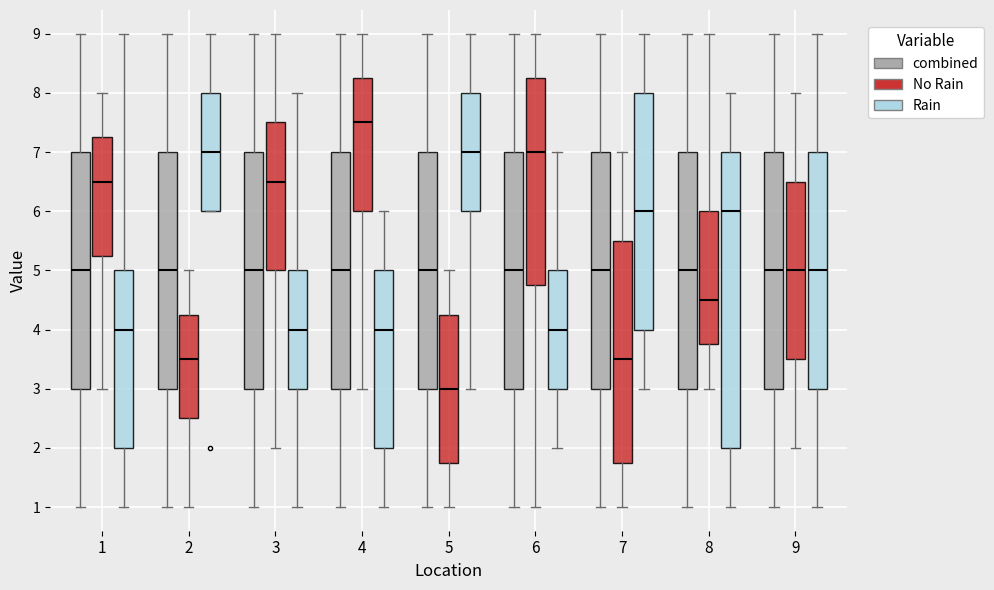

Reading left to right, read every box against the y-axis: the position of its median line, the range the box covers, and the ends of its whiskers. The values are not printed on the chart, so give them approximately, as read against the axis.

1 (combined): median 5.0, box 3.0 to 7.0, whiskers 1.0 to 9.0
1 (No Rain): median 6.5, box 5.3 to 7.3, whiskers 3.0 to 8.0
1 (Rain): median 4.0, box 2.0 to 5.0, whiskers 1.0 to 9.0
2 (combined): median 5.0, box 3.0 to 7.0, whiskers 1.0 to 9.0
2 (No Rain): median 3.5, box 2.5 to 4.3, whiskers 1.0 to 5.0
2 (Rain): median 7.0, box 6.0 to 8.0, whiskers 6.0 to 9.0
3 (combined): median 5.0, box 3.0 to 7.0, whiskers 1.0 to 9.0
3 (No Rain): median 6.5, box 5.0 to 7.5, whiskers 2.0 to 9.0
3 (Rain): median 4.0, box 3.0 to 5.0, whiskers 1.0 to 8.0
4 (combined): median 5.0, box 3.0 to 7.0, whiskers 1.0 to 9.0
4 (No Rain): median 7.5, box 6.0 to 8.3, whiskers 3.0 to 9.0
4 (Rain): median 4.0, box 2.0 to 5.0, whiskers 1.0 to 6.0
5 (combined): median 5.0, box 3.0 to 7.0, whiskers 1.0 to 9.0
5 (No Rain): median 3.0, box 1.8 to 4.3, whiskers 1.0 to 5.0
5 (Rain): median 7.0, box 6.0 to 8.0, whiskers 3.0 to 9.0
6 (combined): median 5.0, box 3.0 to 7.0, whiskers 1.0 to 9.0
6 (No Rain): median 7.0, box 4.8 to 8.3, whiskers 1.0 to 9.0
6 (Rain): median 4.0, box 3.0 to 5.0, whiskers 2.0 to 7.0
7 (combined): median 5.0, box 3.0 to 7.0, whiskers 1.0 to 9.0
7 (No Rain): median 3.5, box 1.8 to 5.5, whiskers 1.0 to 7.0
7 (Rain): median 6.0, box 4.0 to 8.0, whiskers 3.0 to 9.0
8 (combined): median 5.0, box 3.0 to 7.0, whiskers 1.0 to 9.0
8 (No Rain): median 4.5, box 3.8 to 6.0, whiskers 3.0 to 9.0
8 (Rain): median 6.0, box 2.0 to 7.0, whiskers 1.0 to 8.0
9 (combined): median 5.0, box 3.0 to 7.0, whiskers 1.0 to 9.0
9 (No Rain): median 5.0, box 3.5 to 6.5, whiskers 2.0 to 8.0
9 (Rain): median 5.0, box 3.0 to 7.0, whiskers 1.0 to 9.0